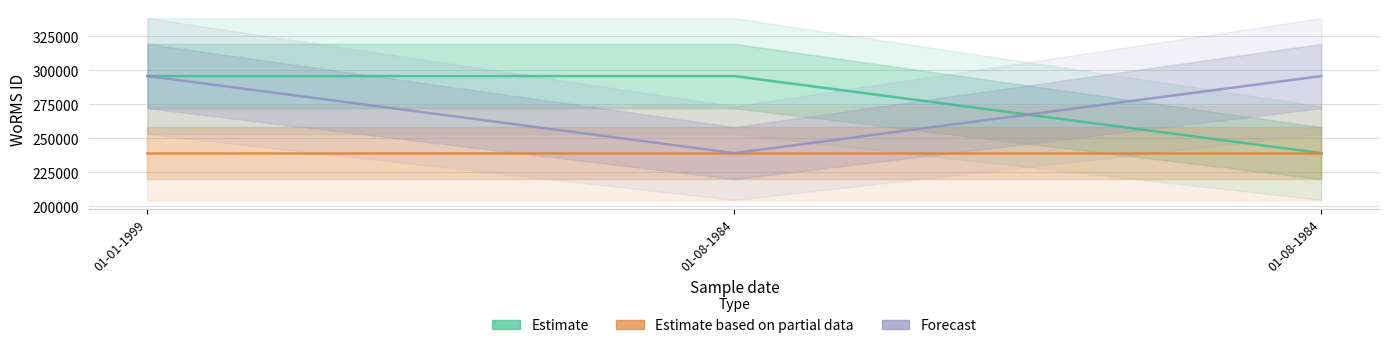

Which series has the largest range (max minus min)?

Estimate